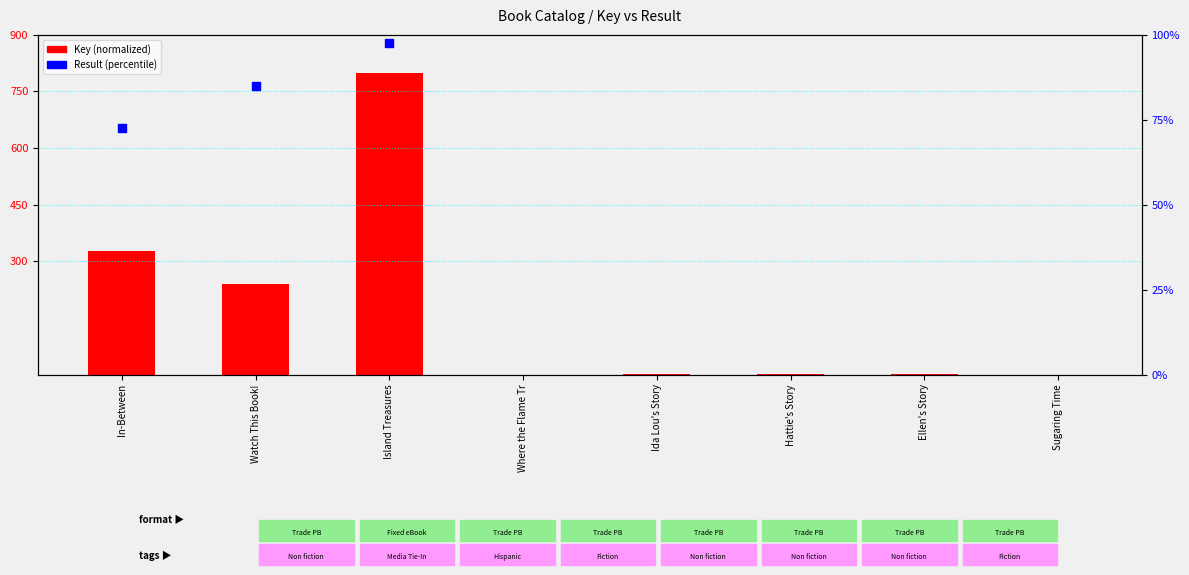

Which series has the largest total across all categories?

Key